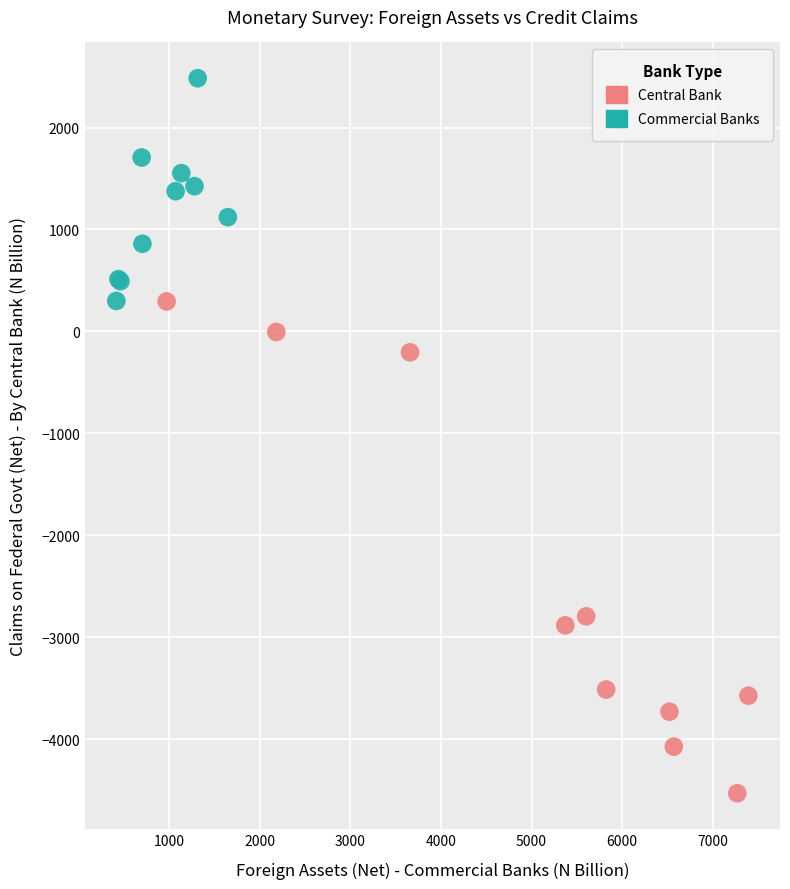

Which series contains the highest Y value?

Commercial Banks